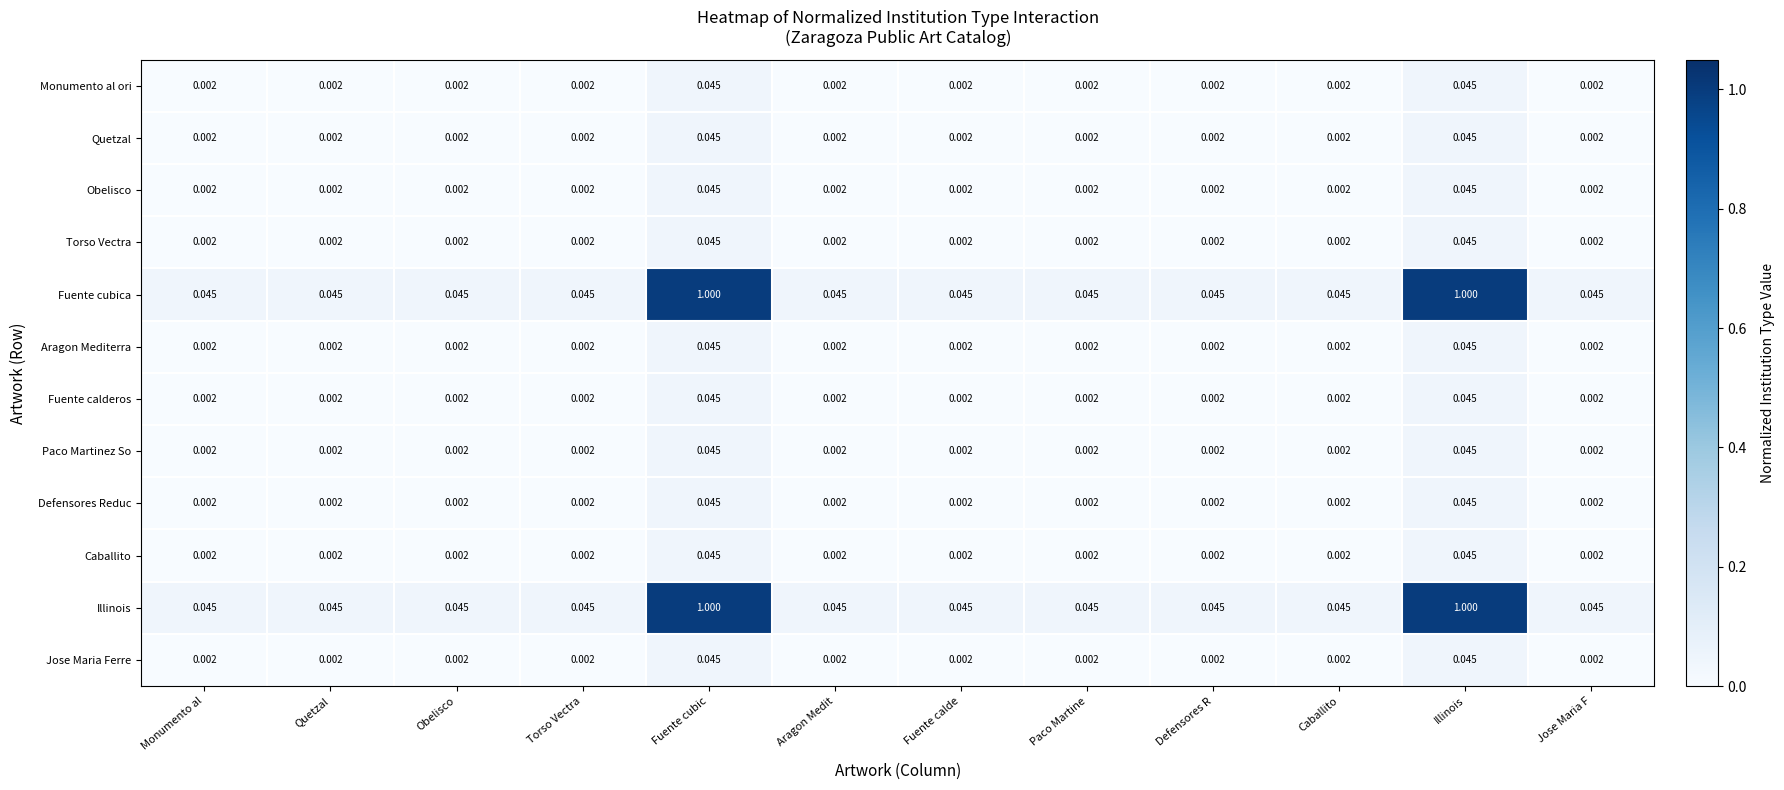

How many data points does each series have?

12